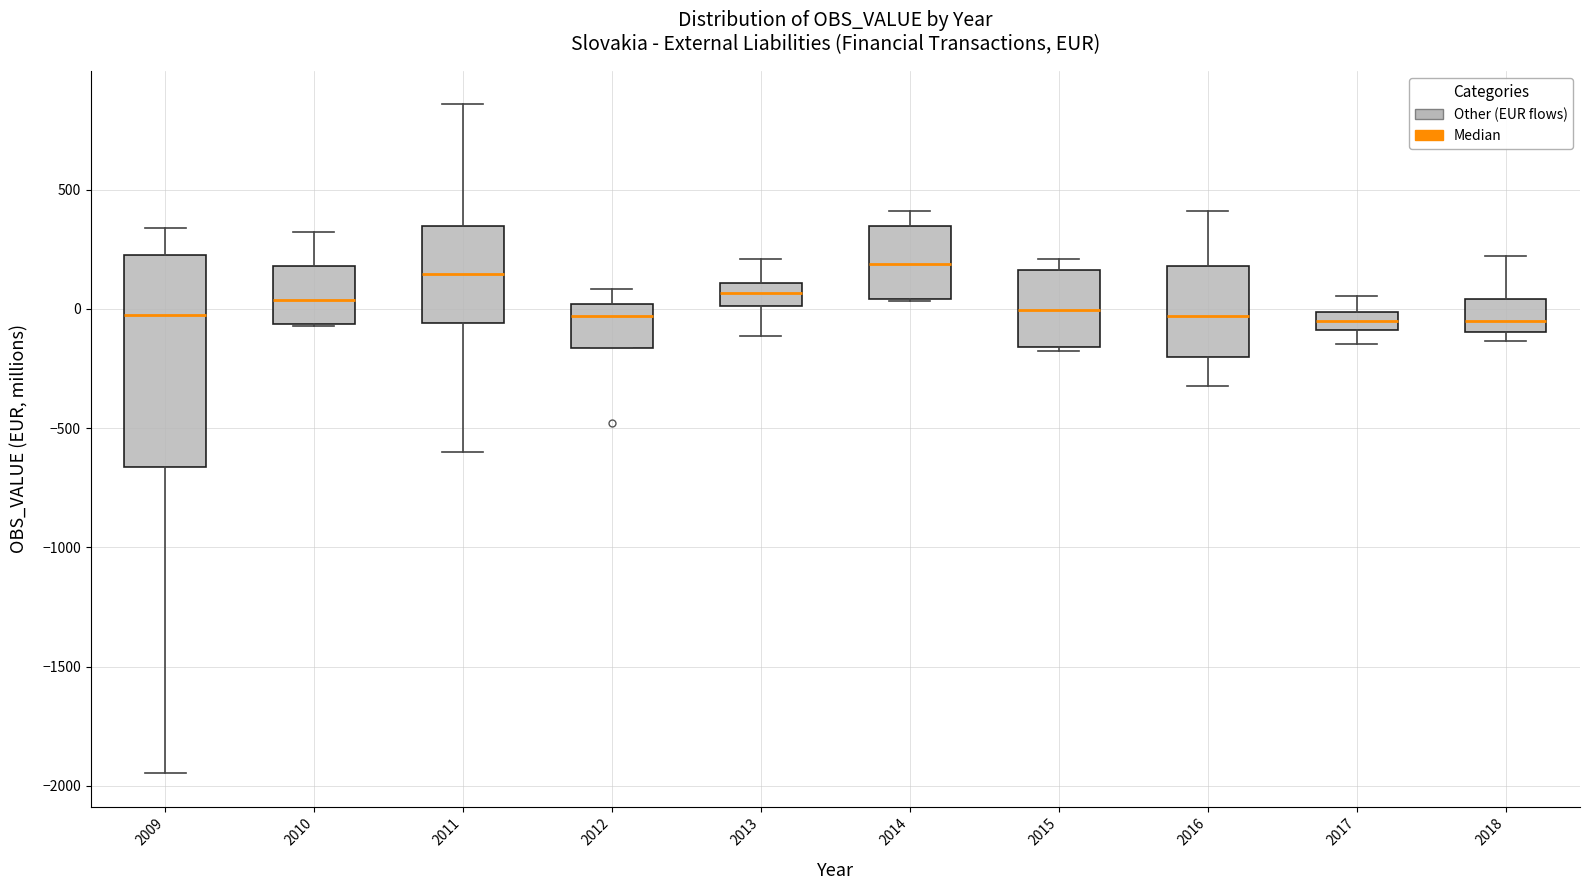

Where does the upper whisker of the box at x = 2012 end on the y-axis? The values are not printed on the chart, so give them approximately, as read against the axis.

100